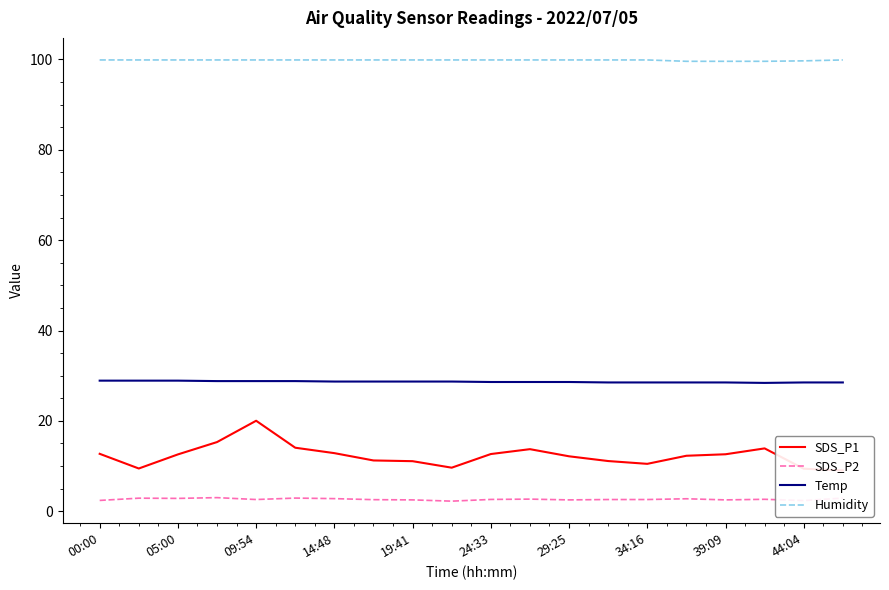

The value of Humidity at 44:04 is 51.7. True or false?

False